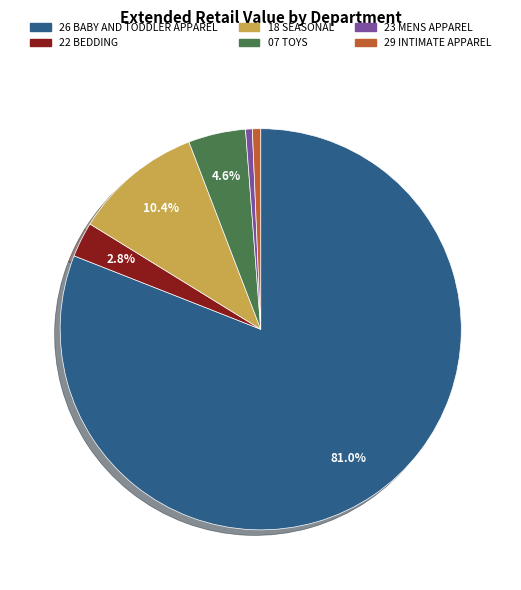

What is the largest slice in the pie chart?

26 BABY AND TODDLER APPAREL